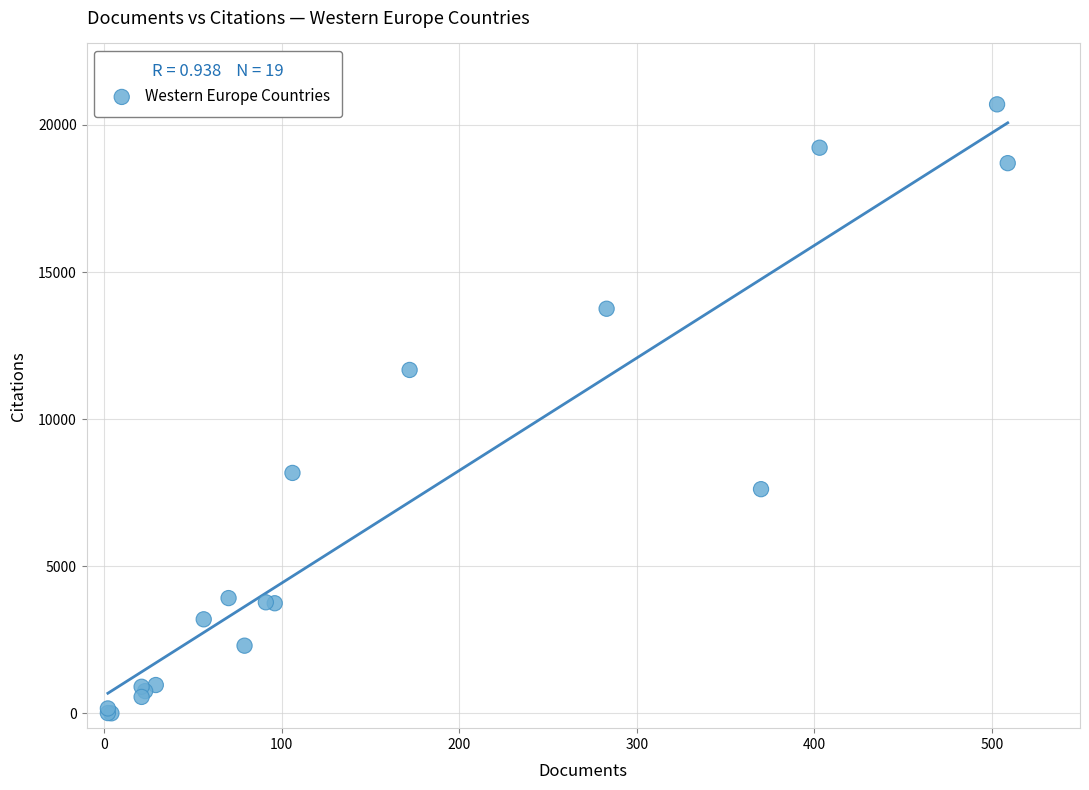

What Y value in the scatter plot is closest to 10351?

11672